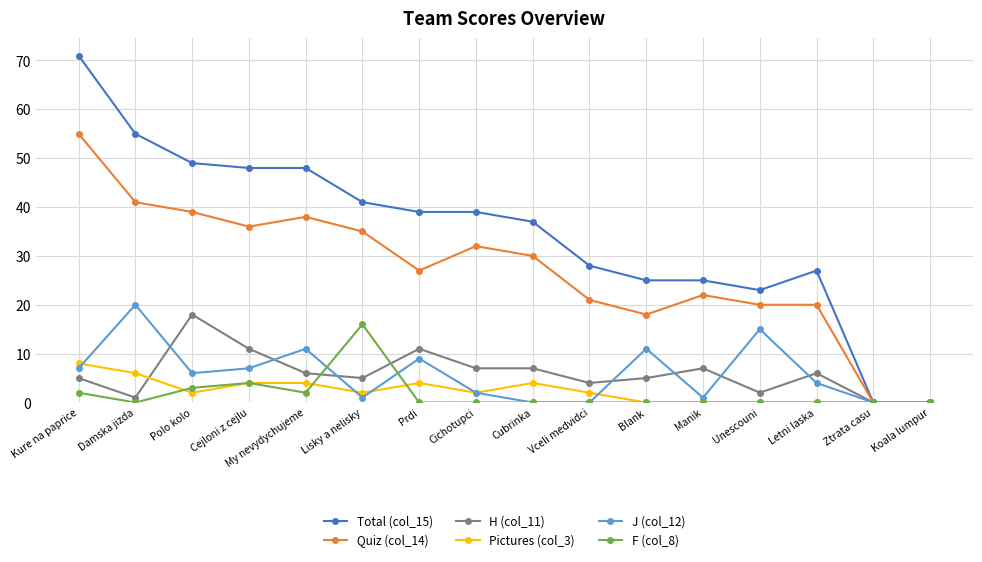

What is the total value across all series at Unescouni?

60